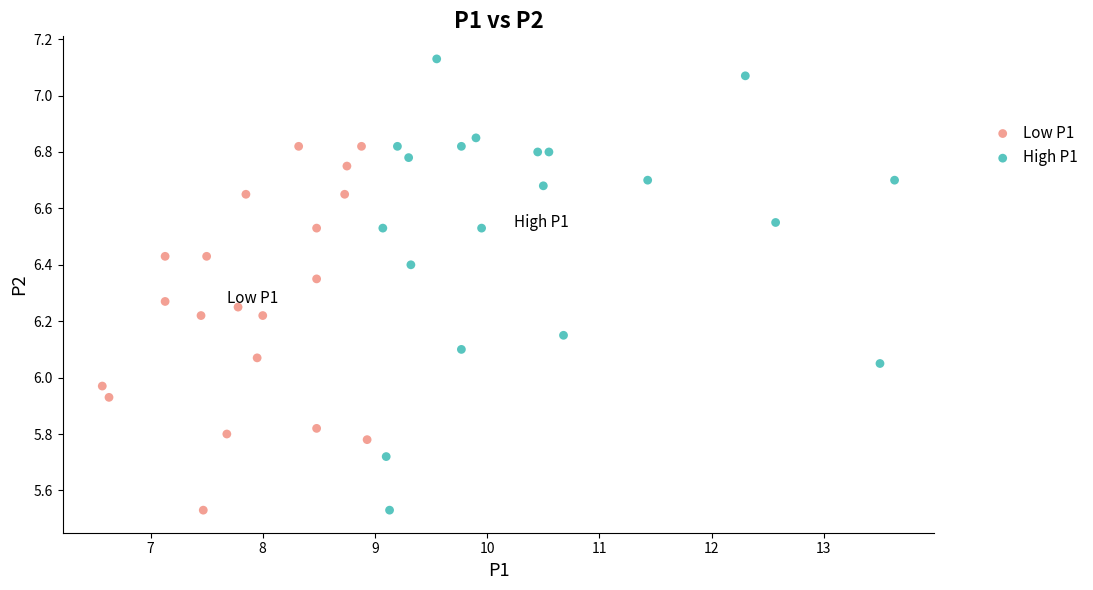

What are all the series names shown in the legend?

Low P1, High P1